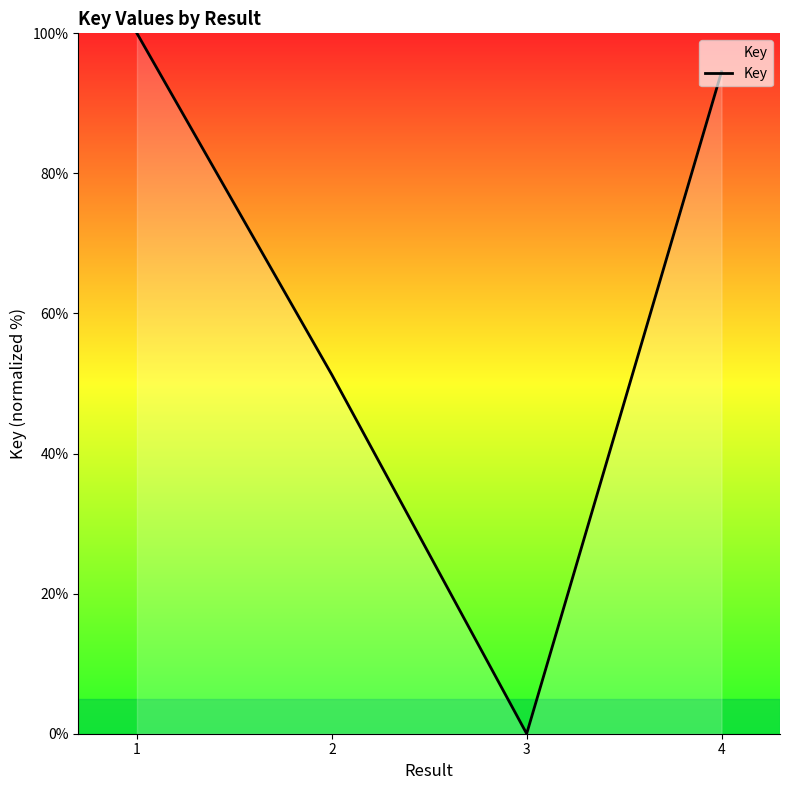

How many values are below 94?

2